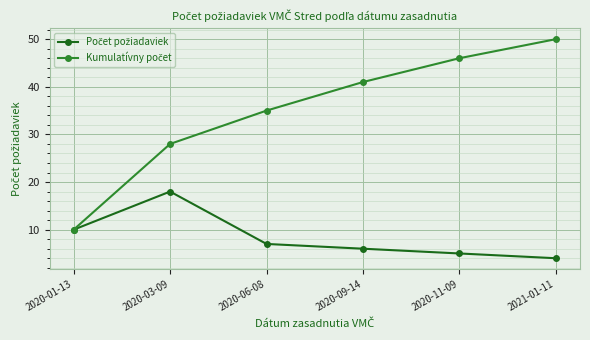

At which category is the sum across all series the highest?

2021-01-11